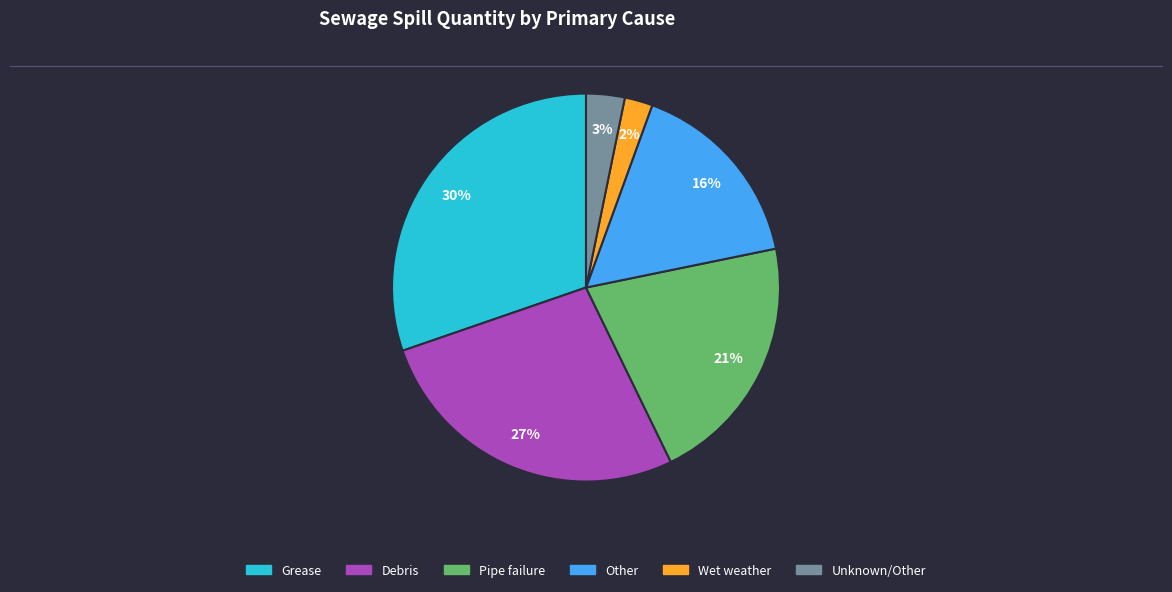

How many segments does this pie chart have?

6